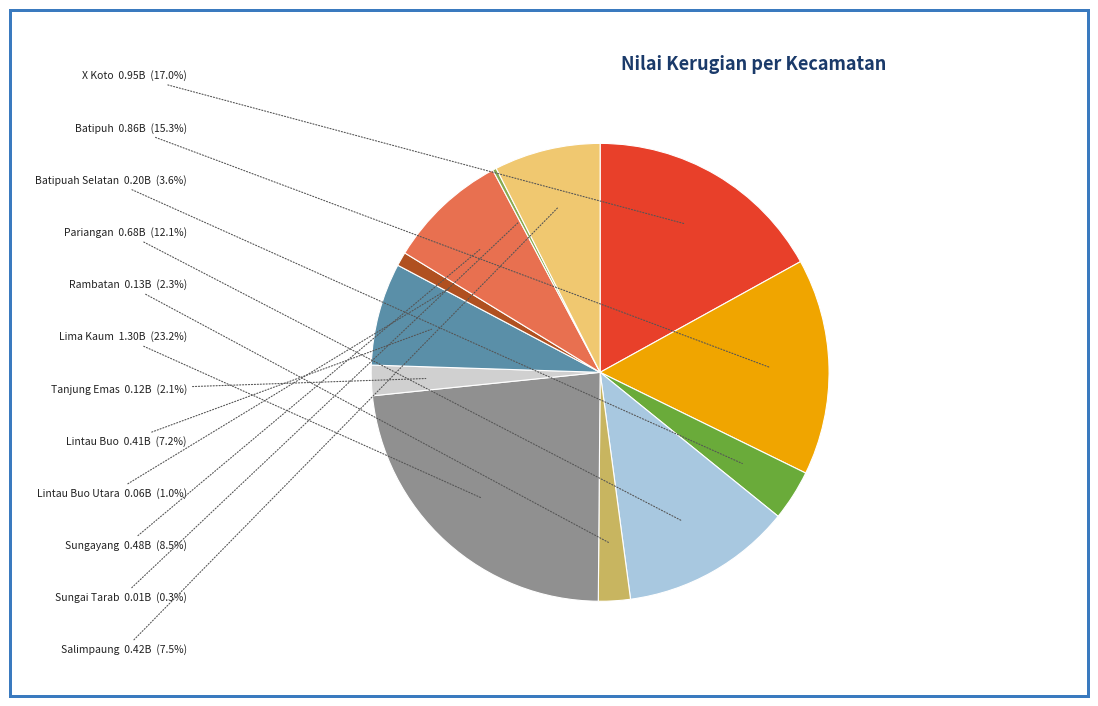

Is there any slice that represents more than half of the pie?

No